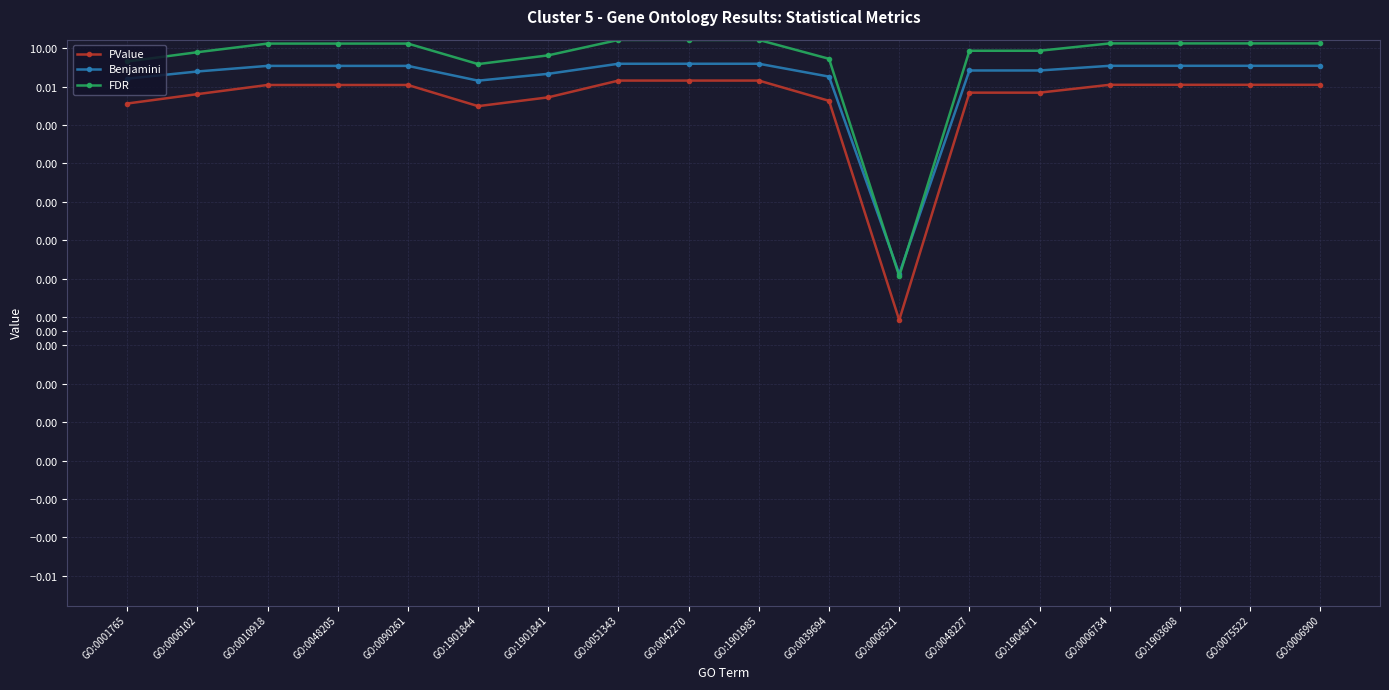

The FDR series shows 2.6 at GO:0039694. True or false?

False